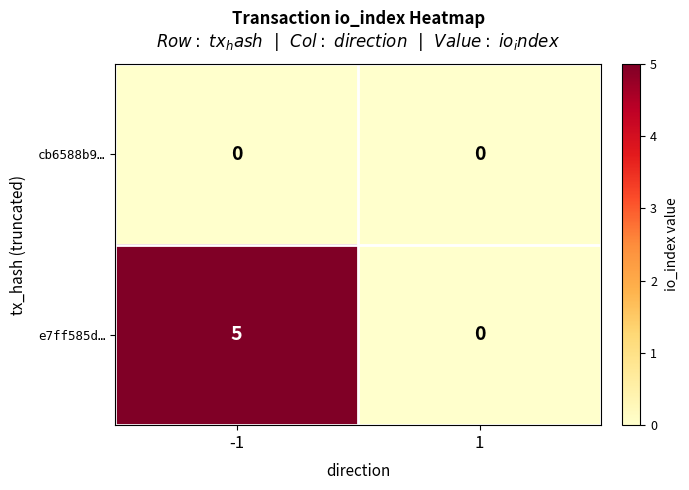

Between -1 and 1, which series saw the biggest shift?

e7ff585d…